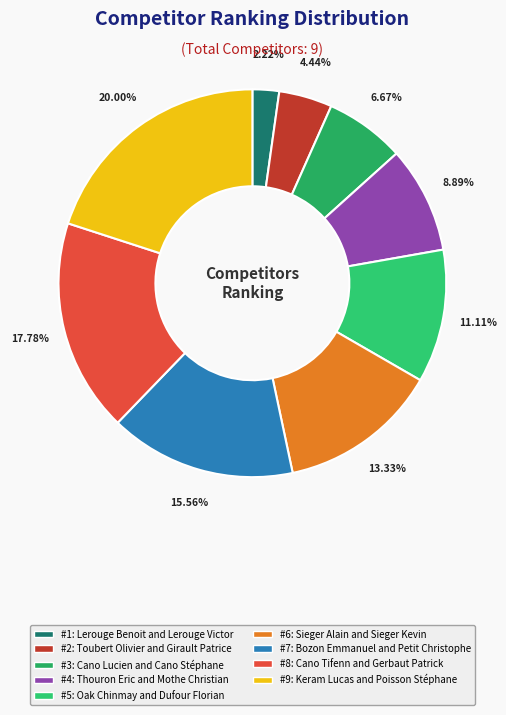

To the nearest percent, what is the difference between the largest and smallest slice percentages?

18%